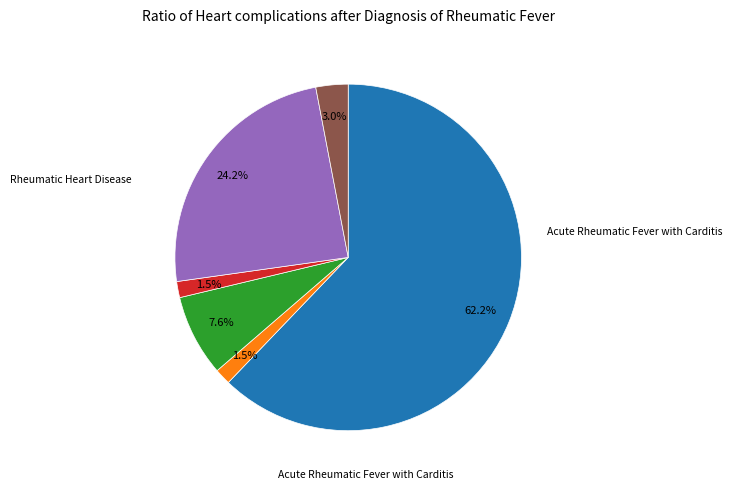

How many slices are in this pie chart?

6